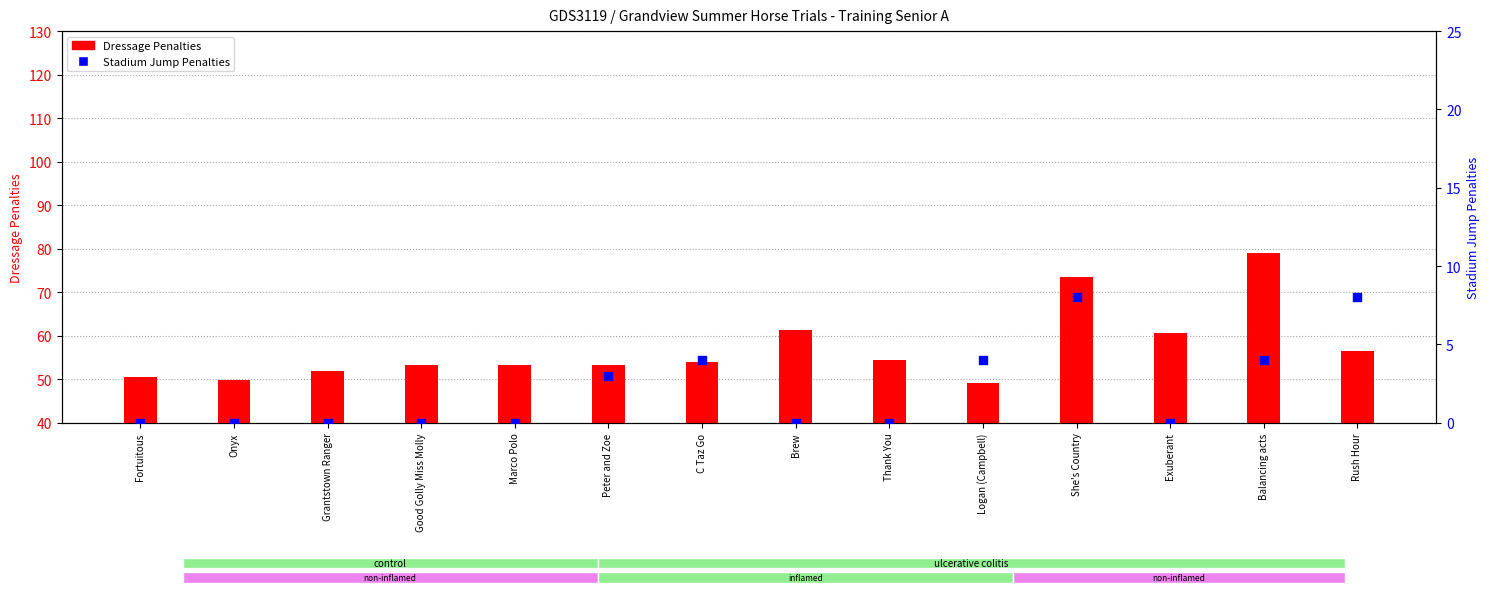

Is the value of Dressage Penalties at C Taz Go greater than the value of Stadium Jump Penalties at Brew?

Yes